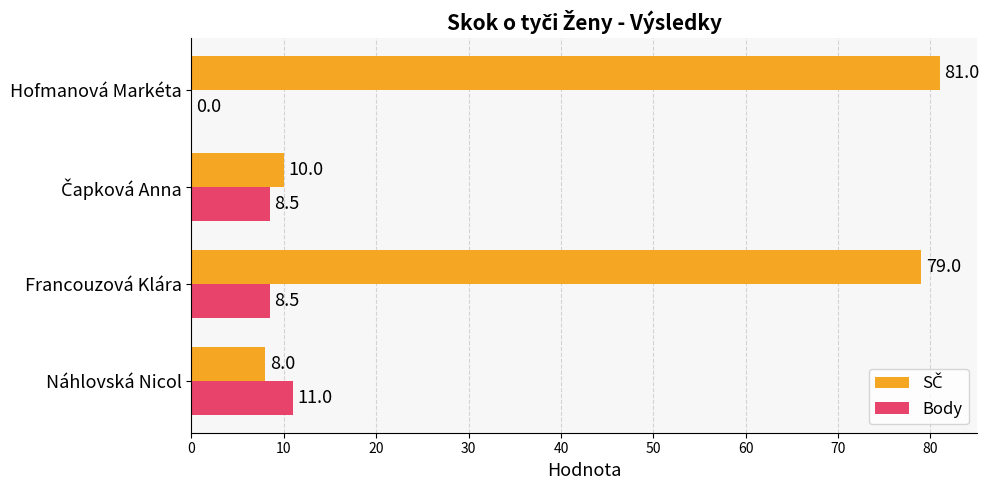

The value of Body at Francouzová Klára is 11.4. True or false?

False